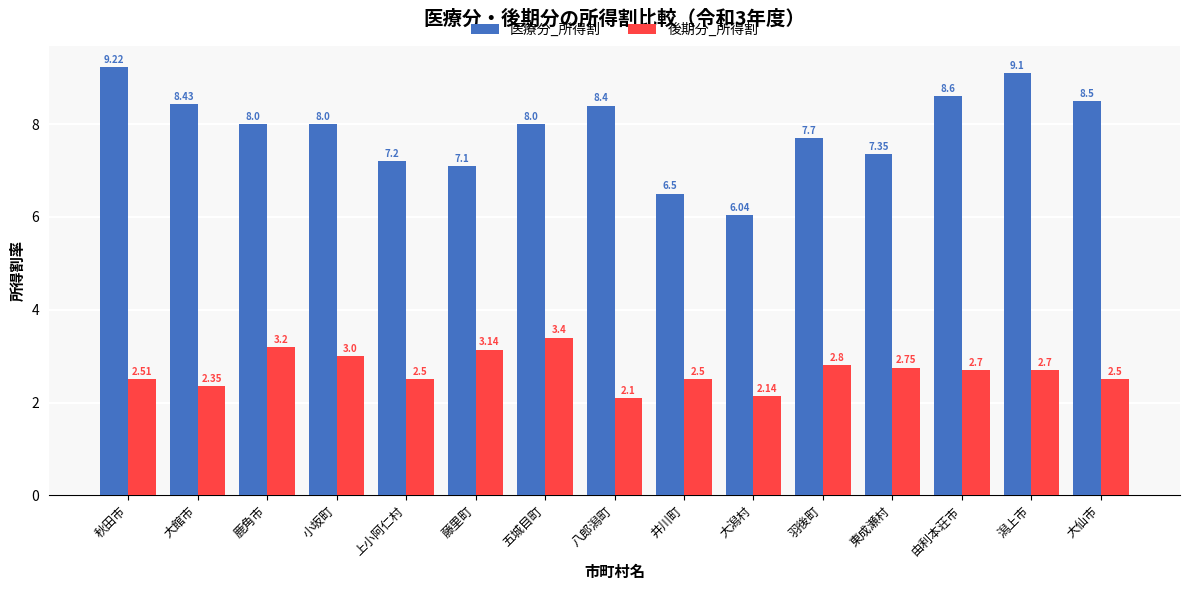

Which series has the largest total across all categories?

医療分_所得割